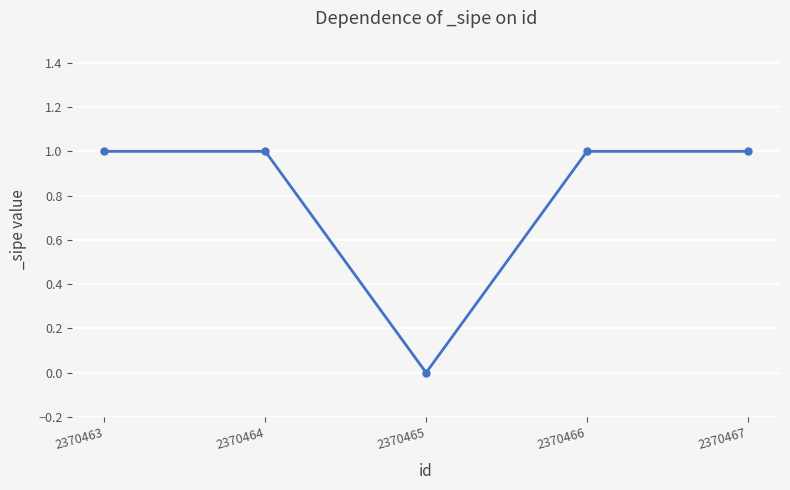

Reading right to left, extract all data points from this chart.

1	1	0	1	1